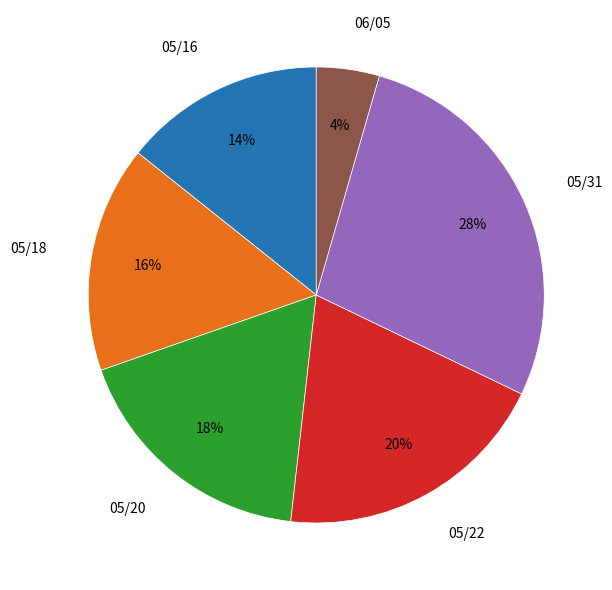

Does any single category account for the majority?

No